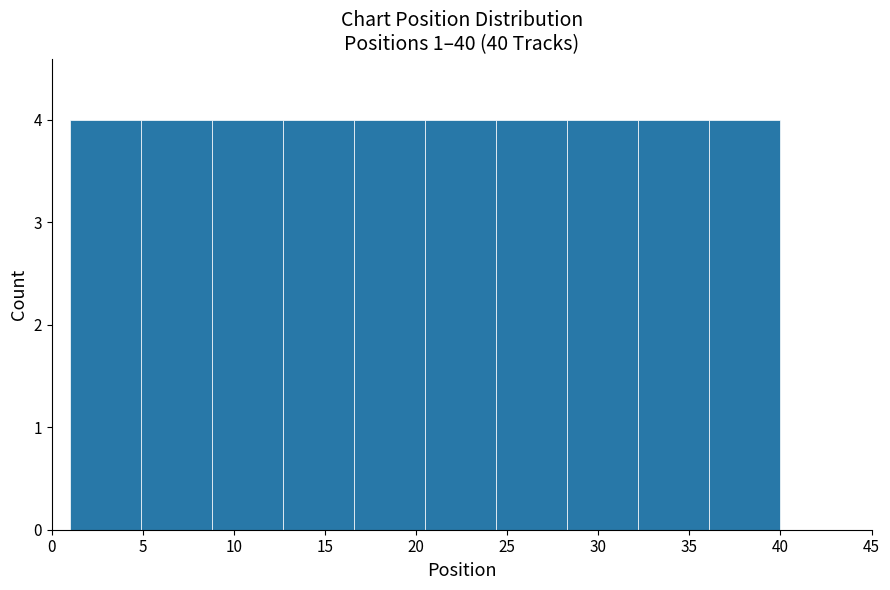

How tall is the bar that spans 12.7 to 16.6 on the x-axis? Neither the bar edges nor the heights are printed on the chart, so give them approximately, as read against the axes.

4